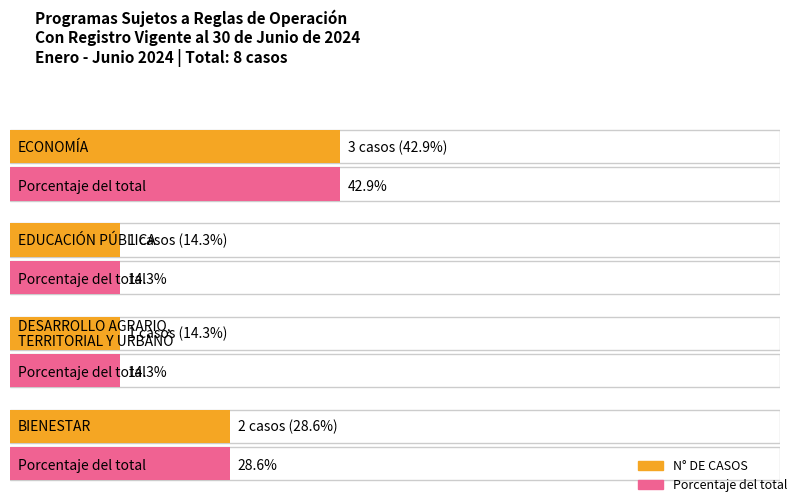

The chart shows a value of 2 at BIENESTAR. True or false?

True